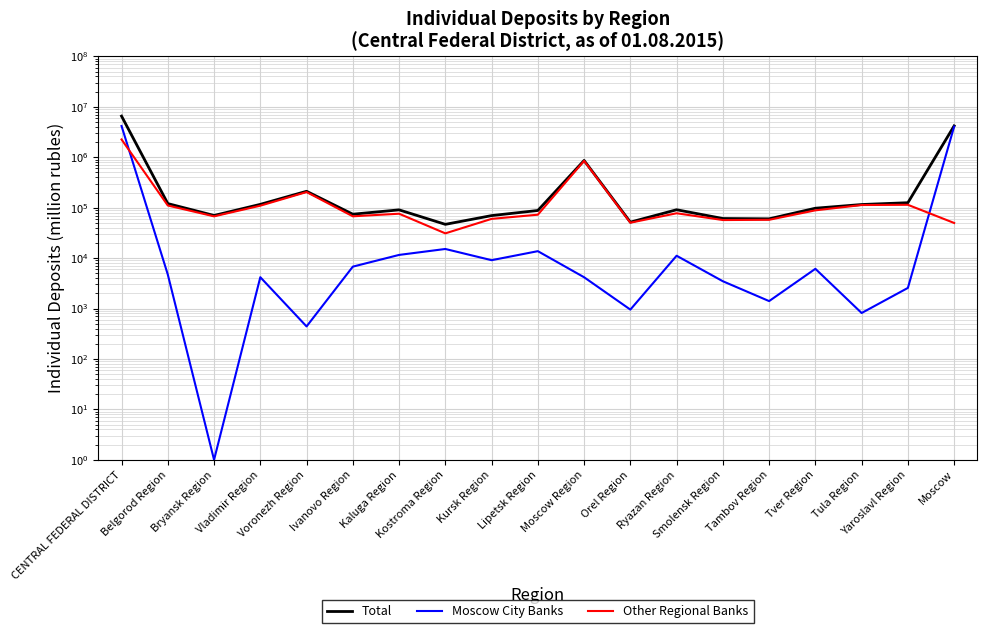

Reading left to right, transcribe all the data shown in this chart.

Total: CENTRAL FEDERAL DISTRICT=6551174	Belgorod Region=120679	Bryansk Region=70129	Vladimir Region=116513	Voronezh Region=211755	Ivanovo Region=74314	Kaluga Region=90631	Kostroma Region=46769	Kursk Region=69727	Lipetsk Region=88079	Moscow Region=864963	Orel Region=51703	Ryazan Region=91092	Smolensk Region=61026	Tambov Region=60150	Tver Region=97651	Tula Region=115629	Yaroslavl Region=125626	Moscow=4194738
Moscow City Banks: CENTRAL FEDERAL DISTRICT=4171235	Belgorod Region=4728	Bryansk Region=1	Vladimir Region=4184	Voronezh Region=442	Ivanovo Region=6779	Kaluga Region=11577	Kostroma Region=15188	Kursk Region=9102	Lipetsk Region=13742	Moscow Region=4176	Orel Region=953	Ryazan Region=11152	Smolensk Region=3479	Tambov Region=1406	Tver Region=6142	Tula Region=816	Yaroslavl Region=2566	Moscow=4074803
Other Regional Banks: CENTRAL FEDERAL DISTRICT=2256825	Belgorod Region=110601	Bryansk Region=67404	Vladimir Region=109682	Voronezh Region=204295	Ivanovo Region=67512	Kaluga Region=75983	Kostroma Region=30979	Kursk Region=60047	Lipetsk Region=72651	Moscow Region=849598	Orel Region=50411	Ryazan Region=77567	Smolensk Region=56922	Tambov Region=57578	Tver Region=88632	Tula Region=112993	Yaroslavl Region=114175	Moscow=49799